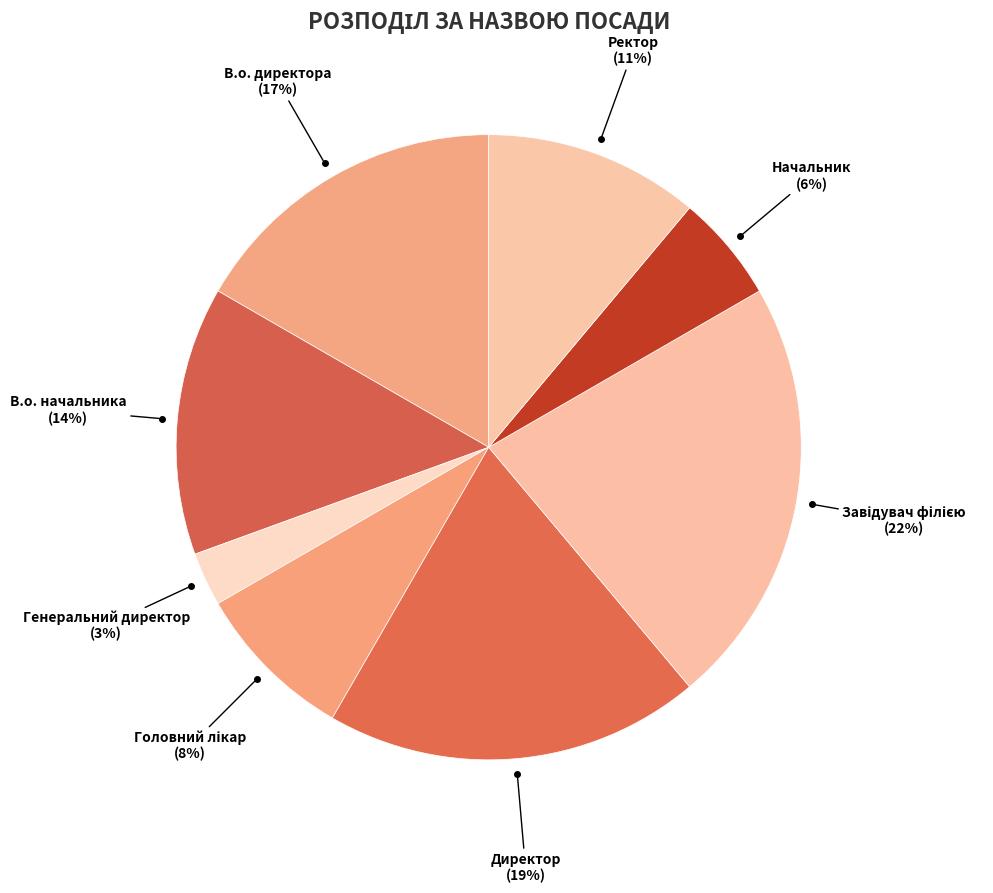

The В.о. директора slice represents 17% of the pie. True or false?

True